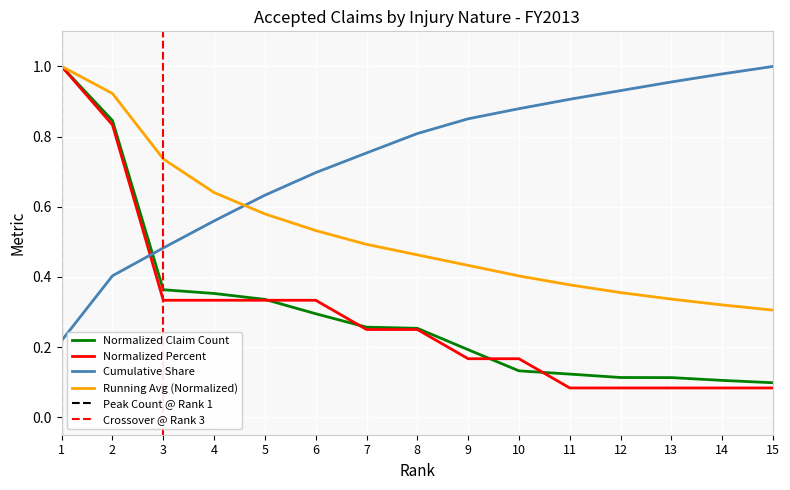

Is the value of Normalized Claim Count at 1 greater than the value of Normalized Percent at 14?

Yes